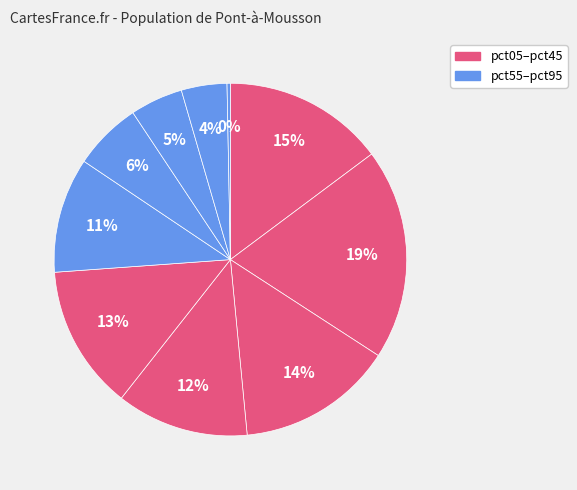

How many slices are in this pie chart?

10